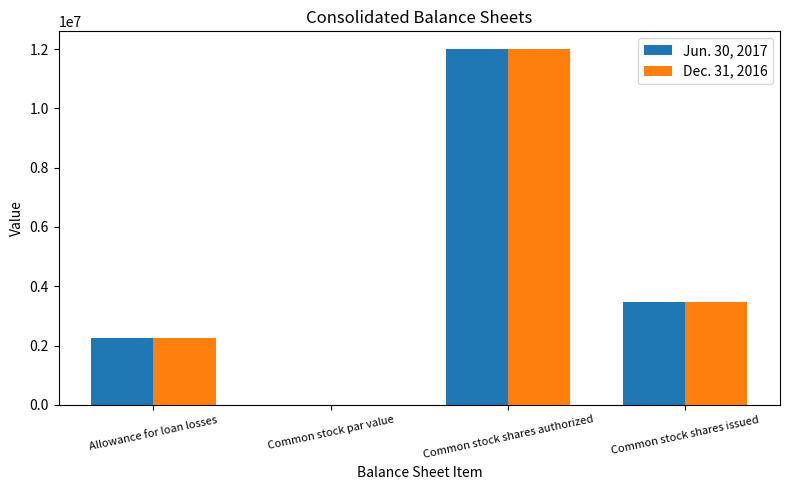

What is the greatest value displayed?

12000000.0